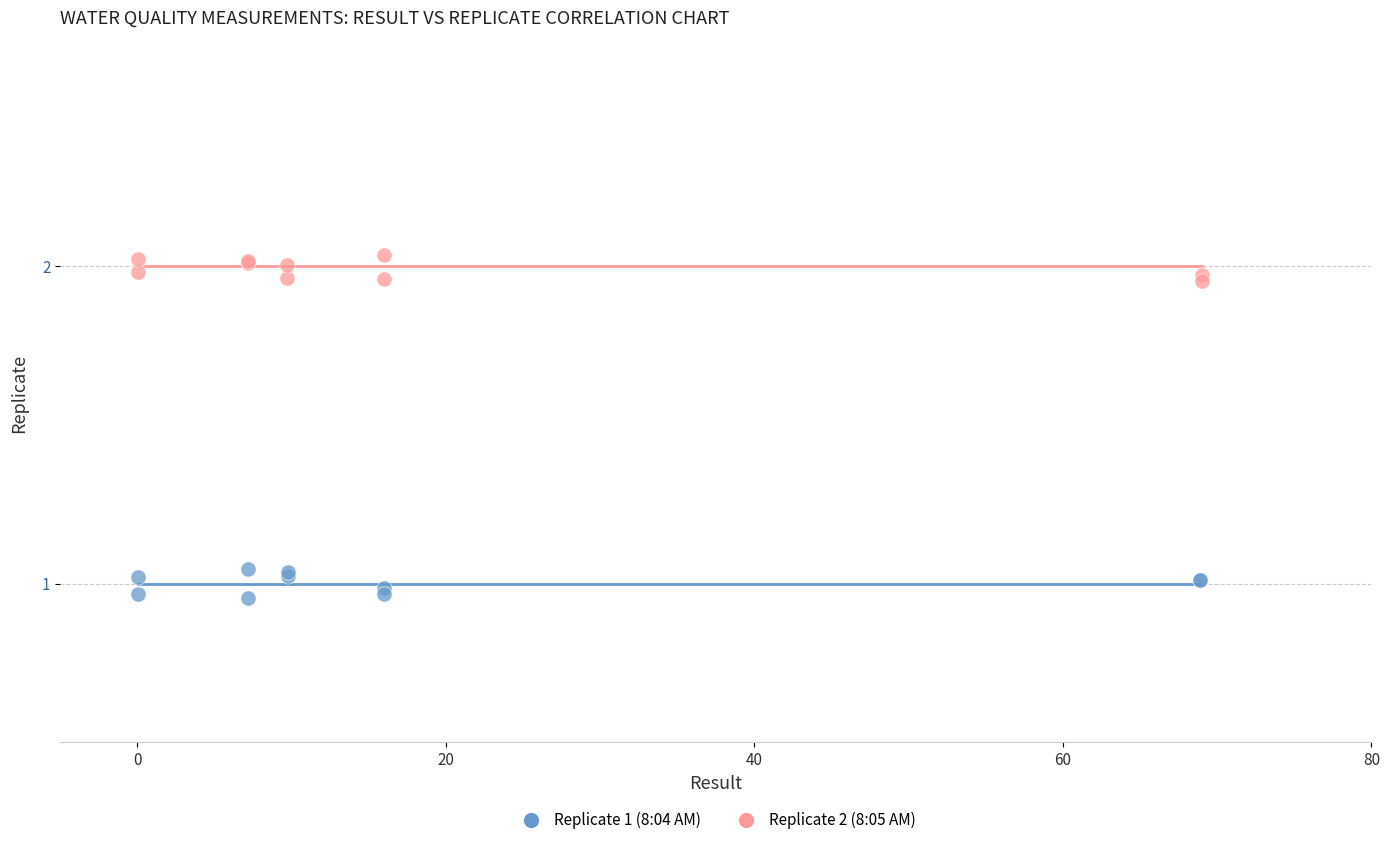

What are all the series names shown in the legend?

Replicate 1 (8:04 AM), Replicate 2 (8:05 AM)